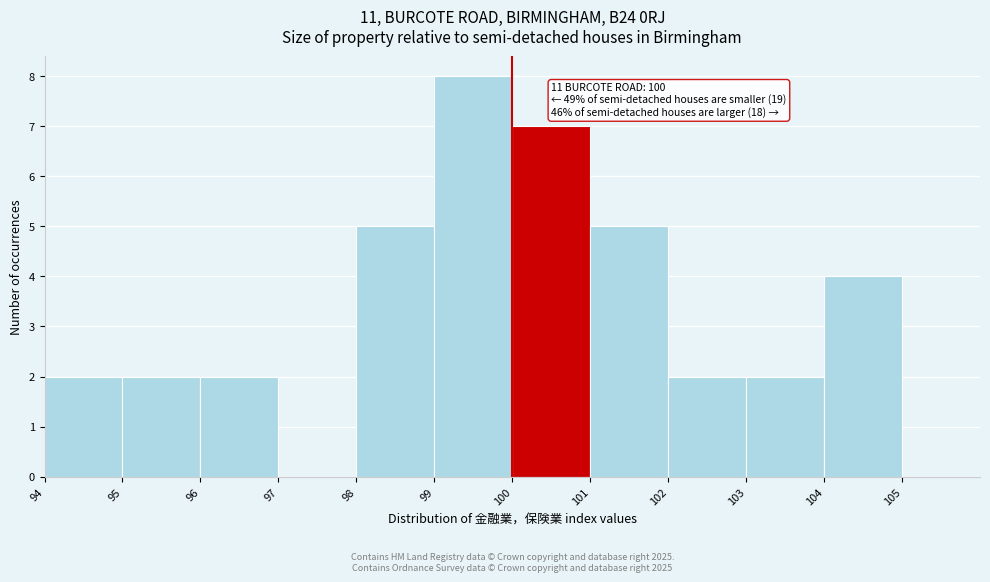

Over which range of the x-axis is the bar tallest?

99 to 100